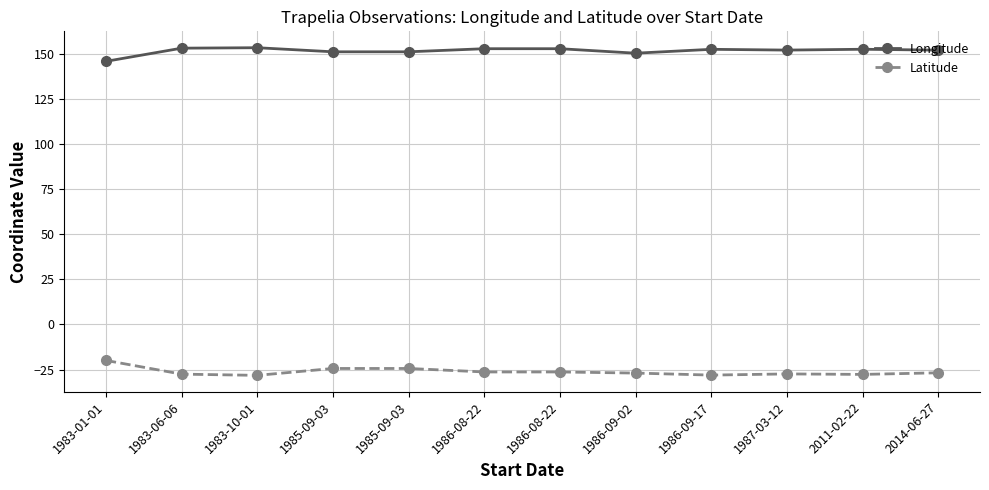

Reading left to right, transcribe all the data shown in this chart.

Longitude: 145.7	153.0	153.3	151.0	151.0	152.7	152.7	150.2	152.4	152.0	152.4	151.9
Latitude: -19.9	-27.5	-28.2	-24.4	-24.4	-26.3	-26.3	-26.9	-28.0	-27.4	-27.7	-26.8